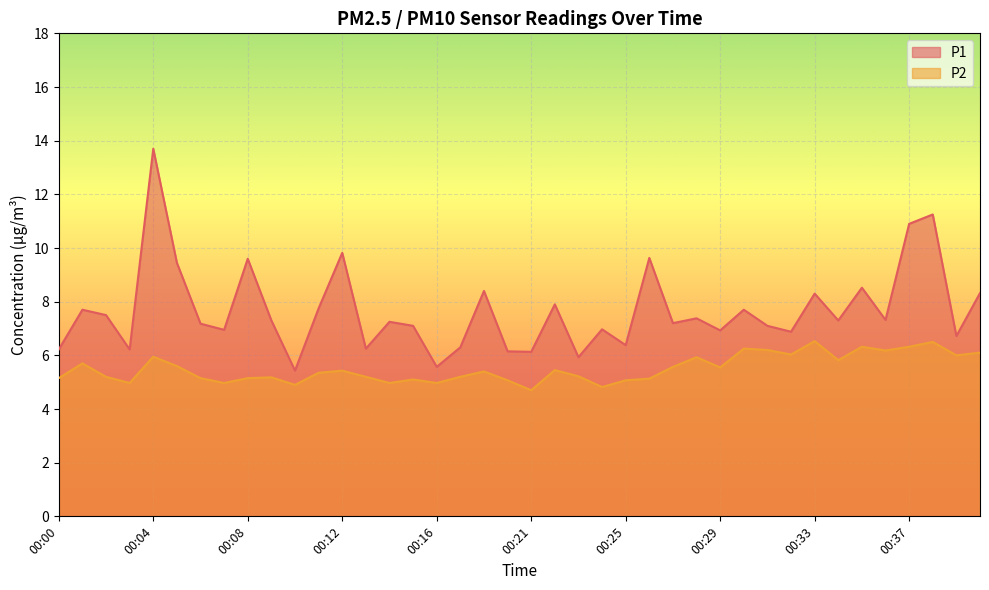

Rank the series at 00:36 from highest to lowest value.

P1, P2